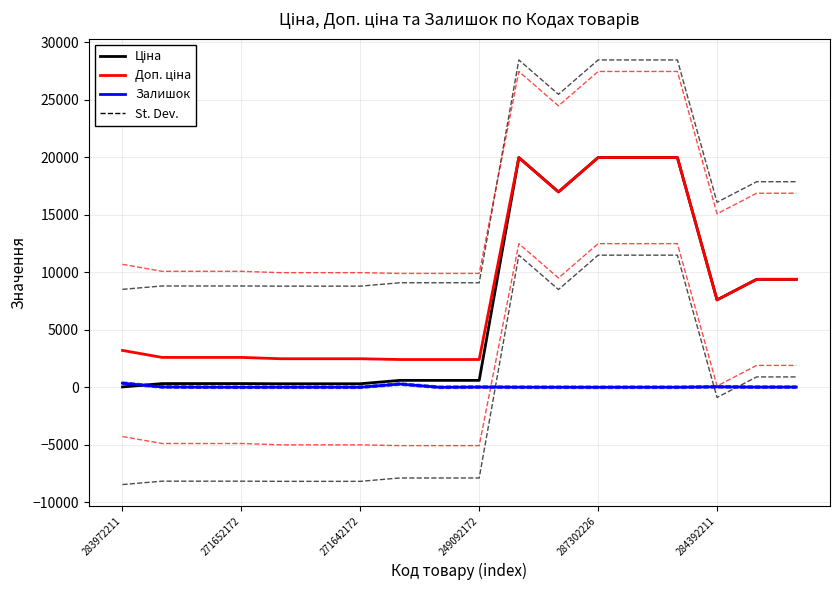

Rank the categories by Залишок value from highest to lowest.

283972211, 7, 15, 271652172, 9, 17, 16, 271642172, 287302226, 284392211, 10, 249092172, 6, 13, 11, 14, 12, 8